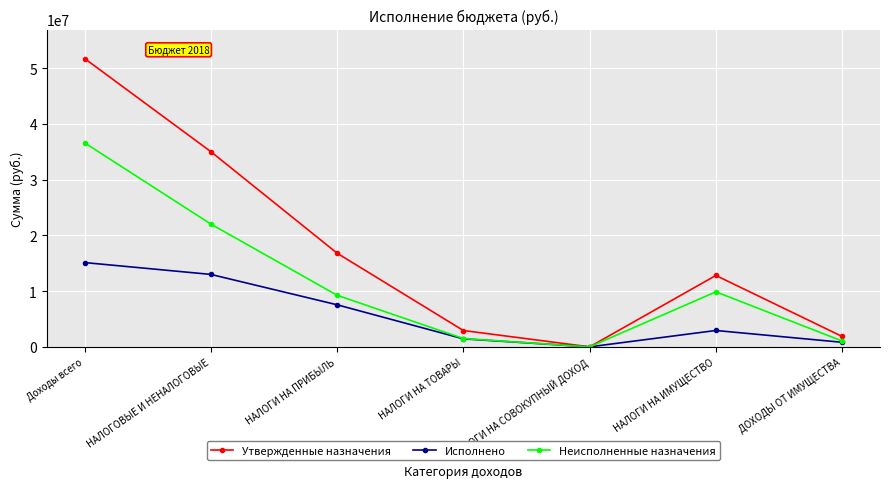

What is the difference between the Утвержденные назначения values at НАЛОГИ НА СОВОКУПНЫЙ ДОХОД and ДОХОДЫ ОТ ИМУЩЕСТВА?

1868000.0